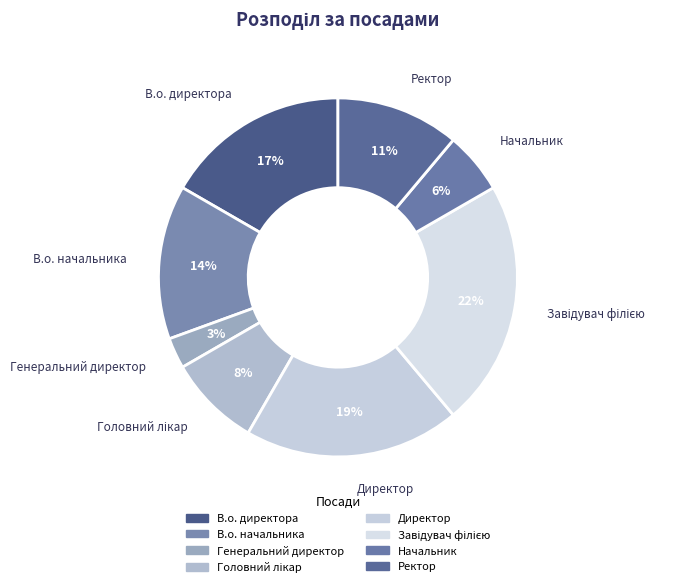

What portion of the pie excludes Генеральний директор?

97.2%